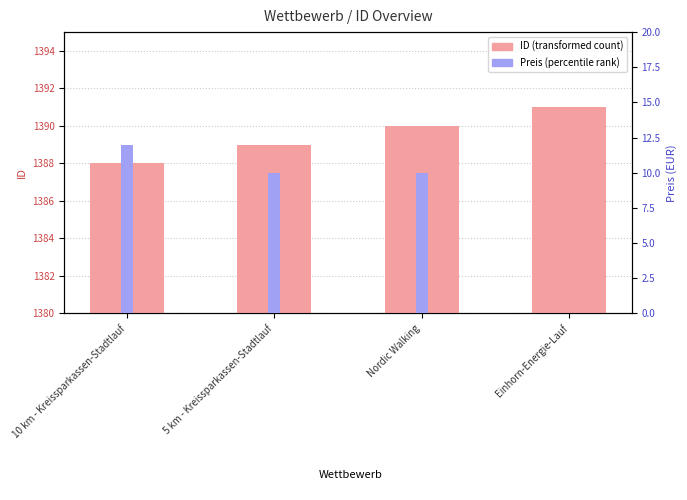

Is the value of ID (transformed count) at 10 km - Kreissparkassen-Stadtlauf greater than the value of Preis (percentile rank) at 5 km - Kreissparkassen-Stadtlauf?

Yes